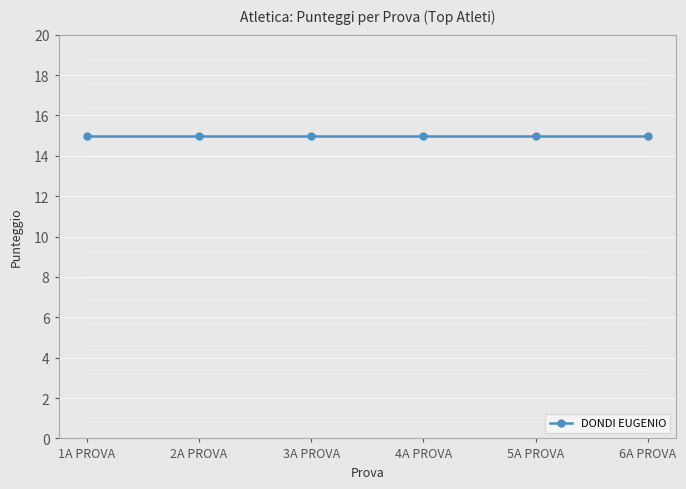

What is the label of the 3rd point from the right?

4A PROVA